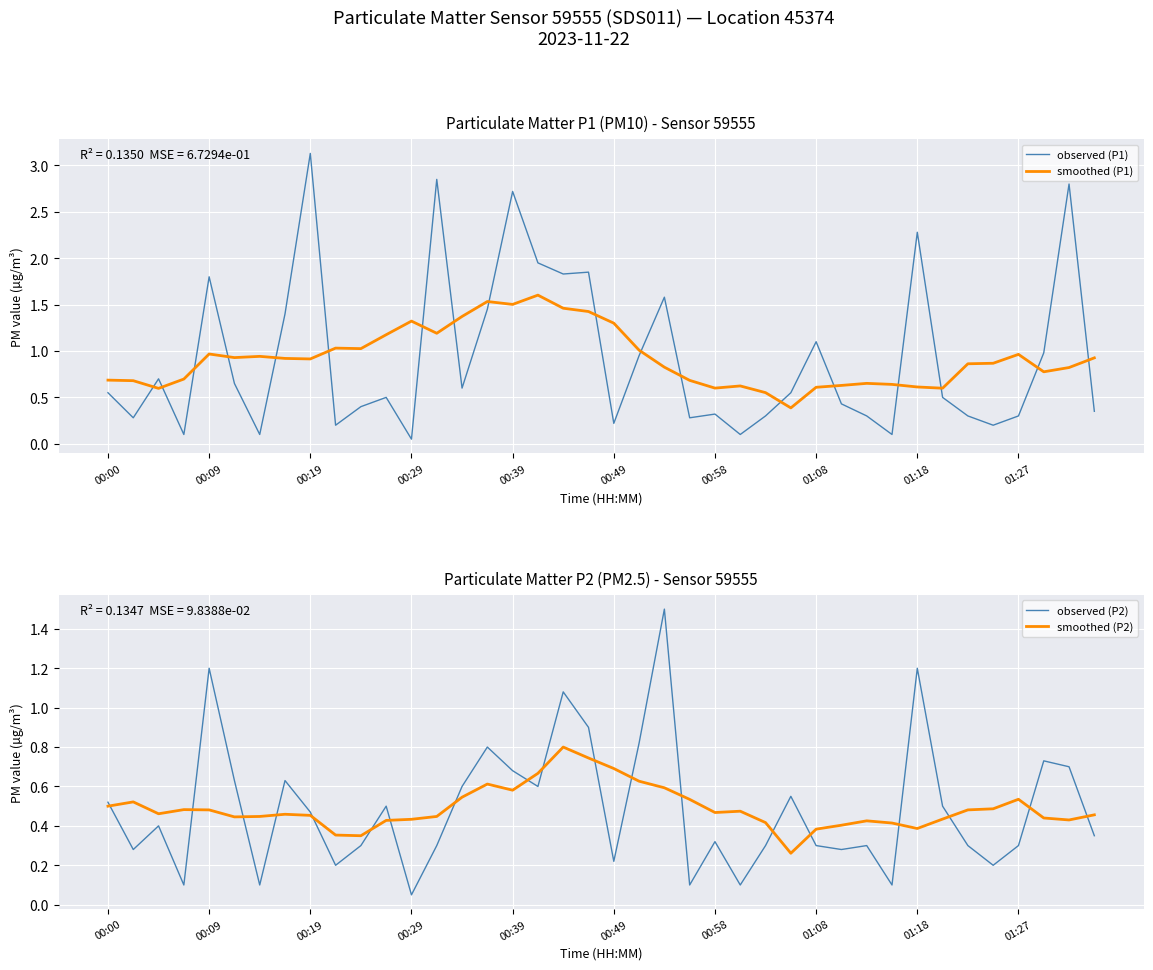

Is it true that observed (P2) equals 0.5 at 00:39?

False